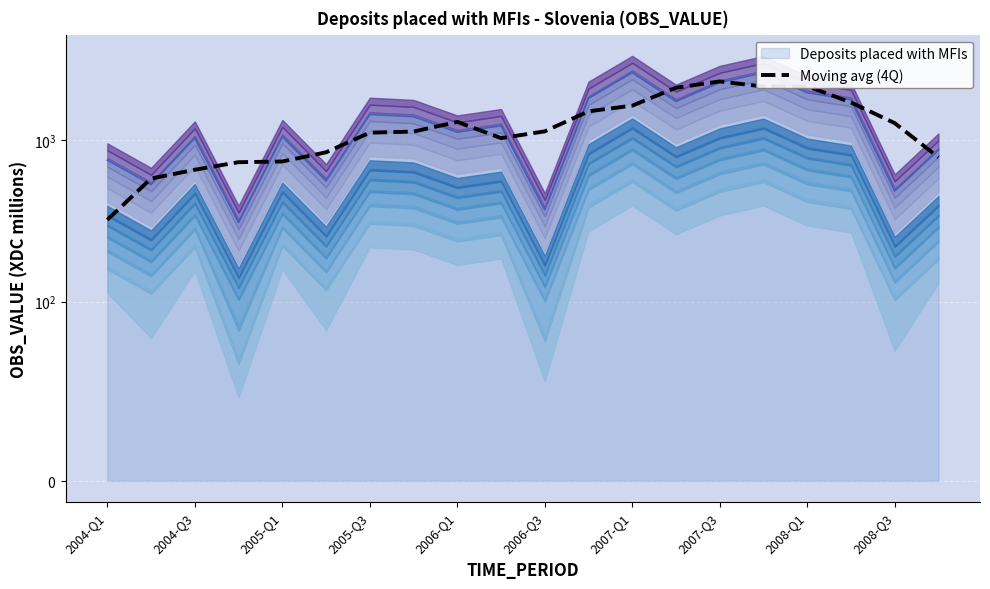

The value at 15 is 1178.8. True or false?

False